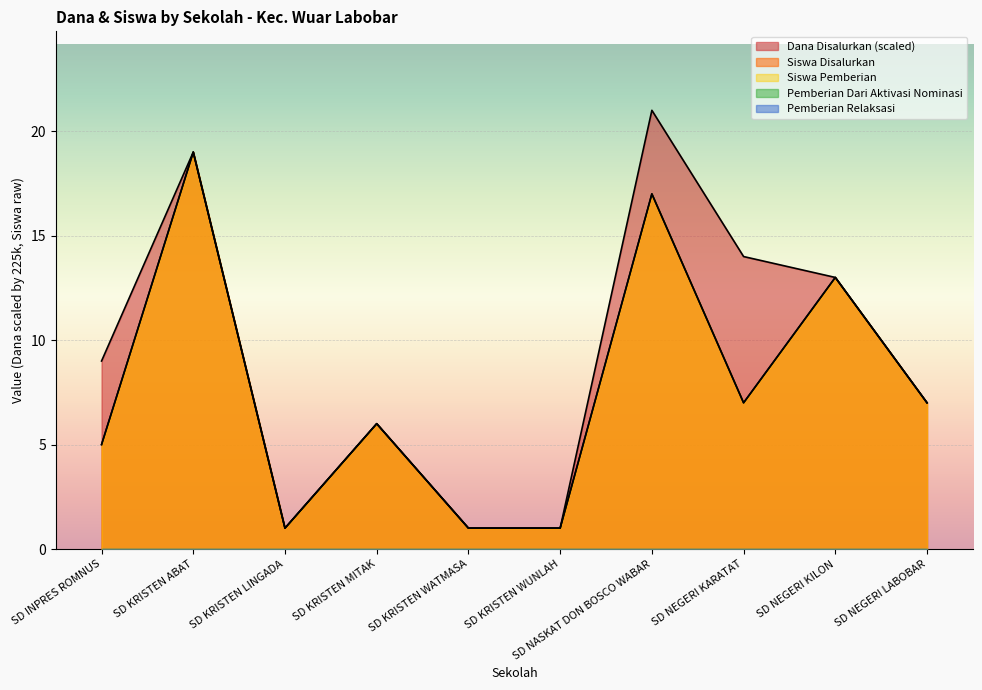

True or false: Dana Disalurkan and Siswa Disalurkan intersect in this chart.

False